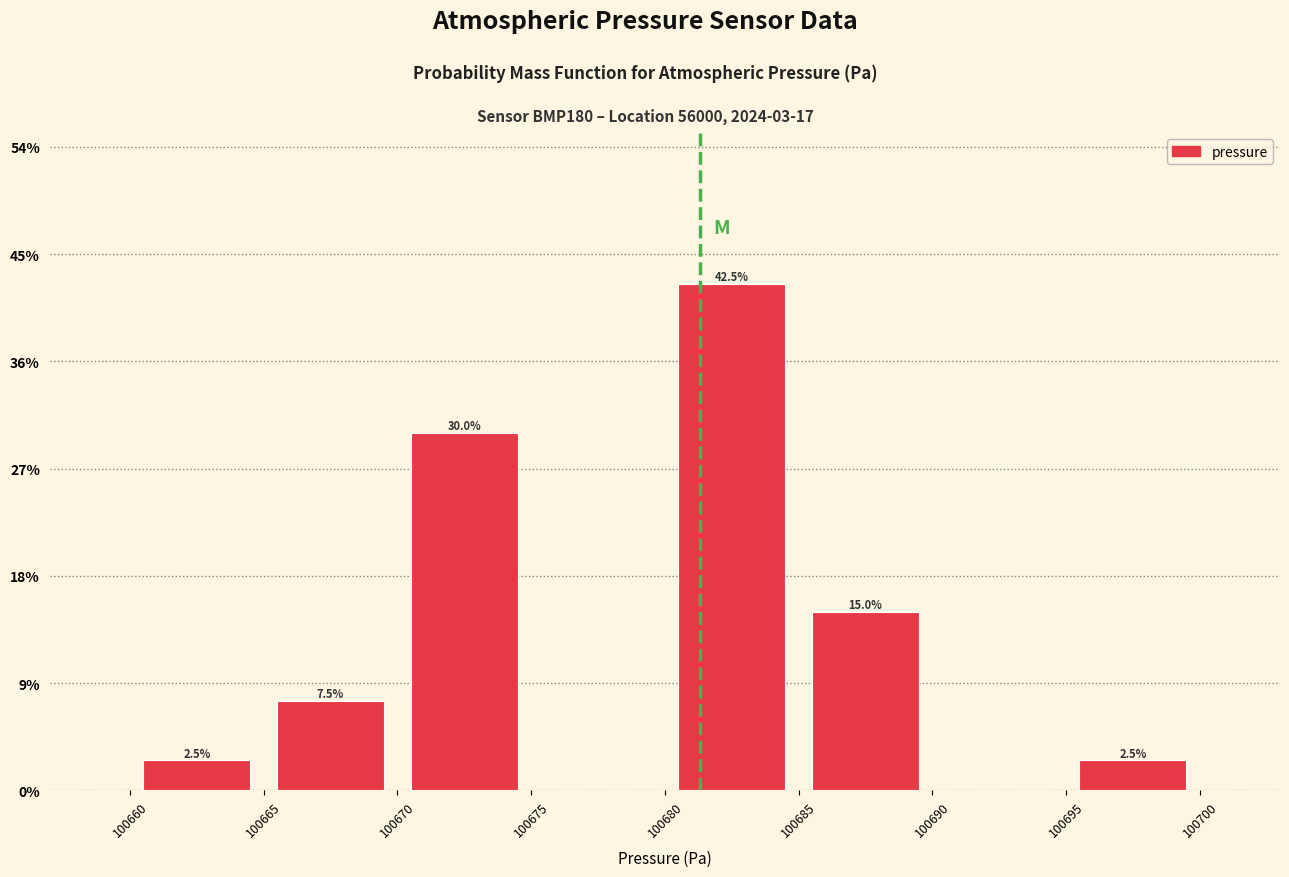

Over which range of the x-axis is the bar tallest?

100680 to 100685